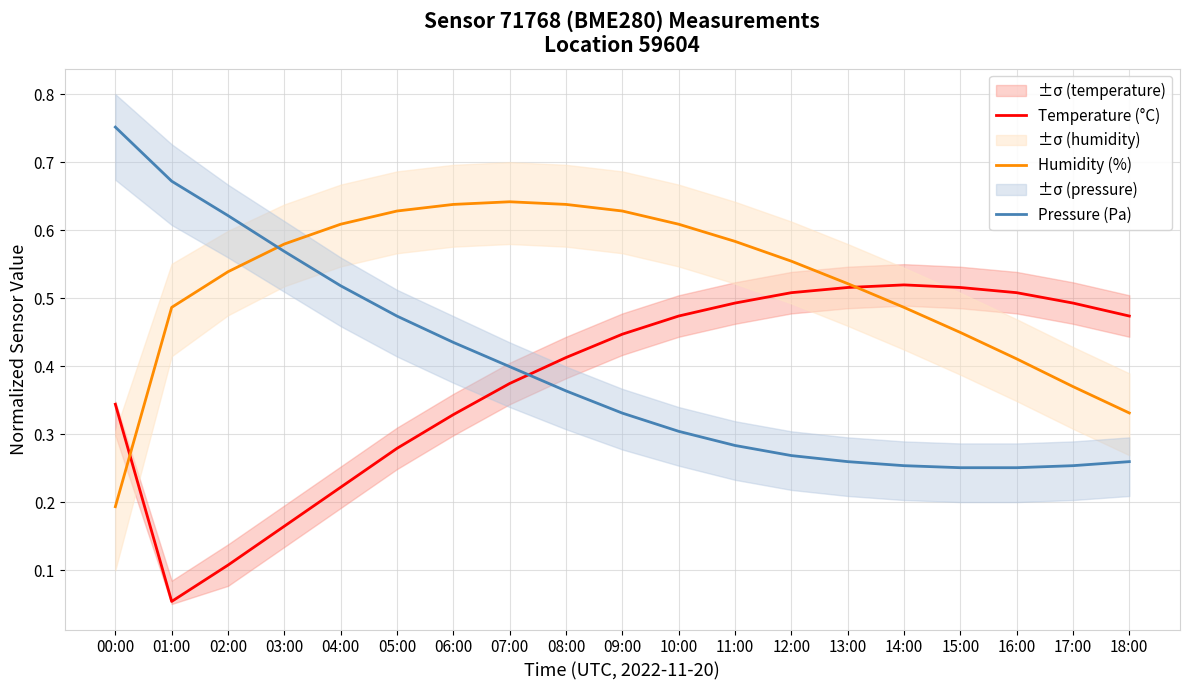

Which category has the highest value across all series?

00:00